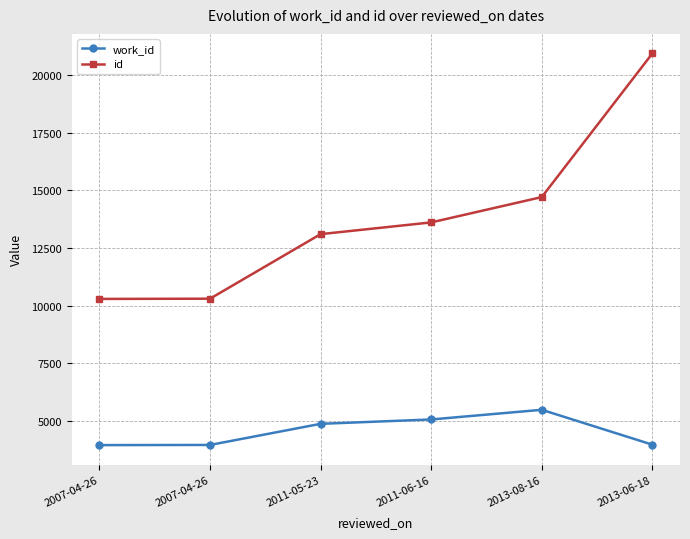

Reading left to right, what are all the values shown in this chart?

work_id: 2007-04-26=3964	2007-04-26=3971	2011-05-23=4886	2011-06-16=5075	2013-08-16=5494	2013-06-18=3983
id: 2007-04-26=10298	2007-04-26=10308	2011-05-23=13105	2011-06-16=13613	2013-08-16=14711	2013-06-18=20933